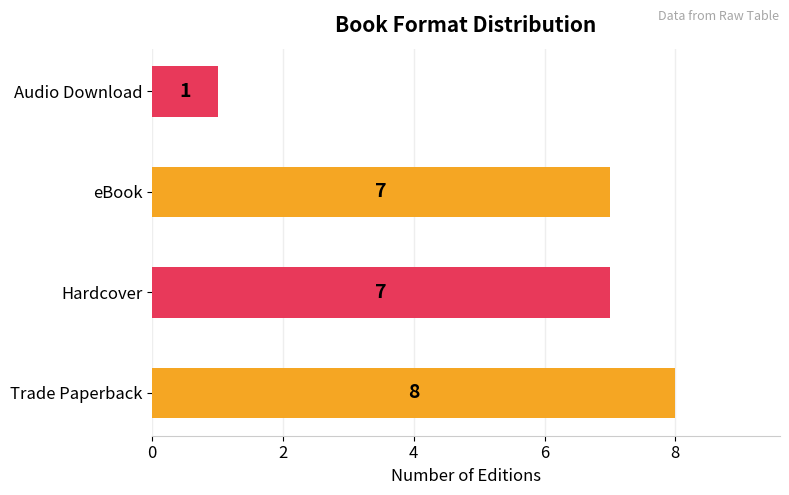

What is the change in value from Trade Paperback to Audio Download?

-7